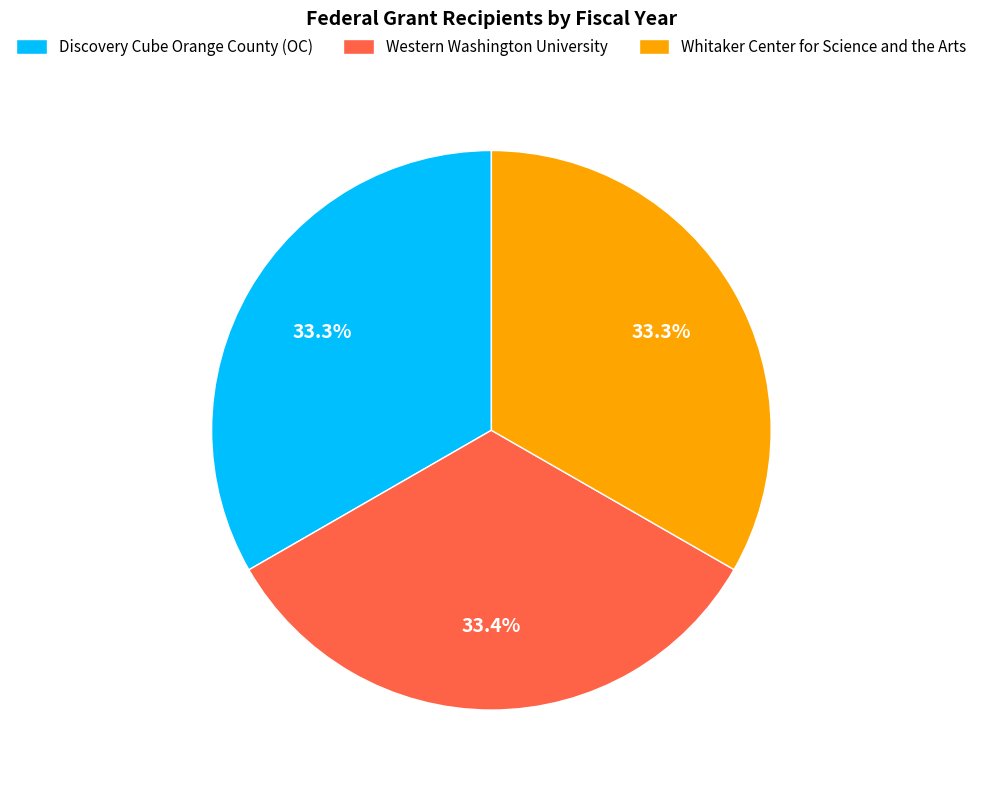

What percentage is the Western Washington University slice, to the nearest percent?

33%